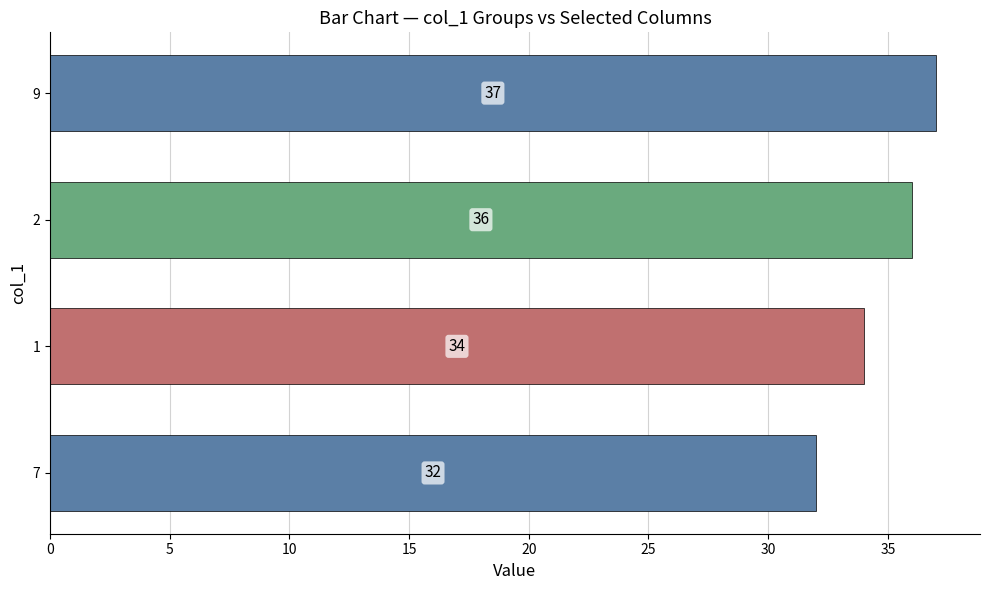

Approximately how many times larger is the value at 9 compared to 2?

1.0